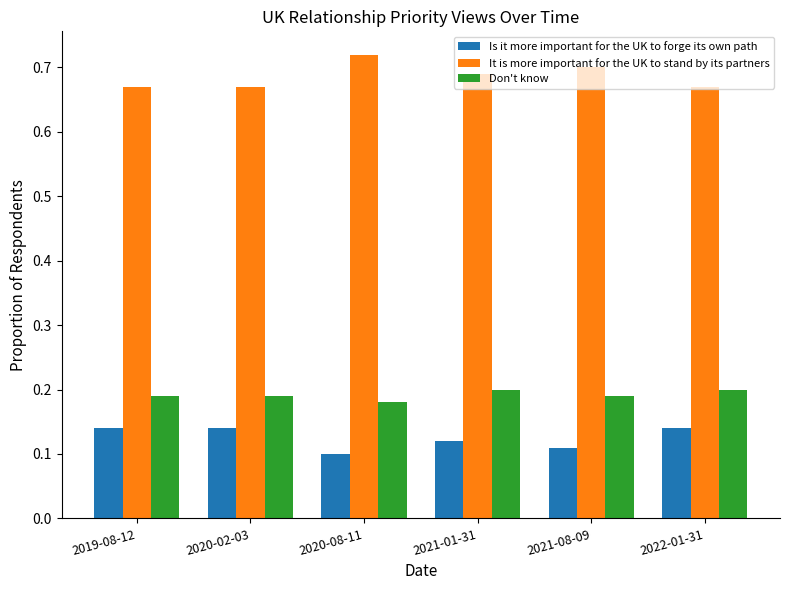

Is the value of It is more important for the UK to stand by its partners at 2021-01-31 greater than the value of Don't know at 2019-08-12?

Yes